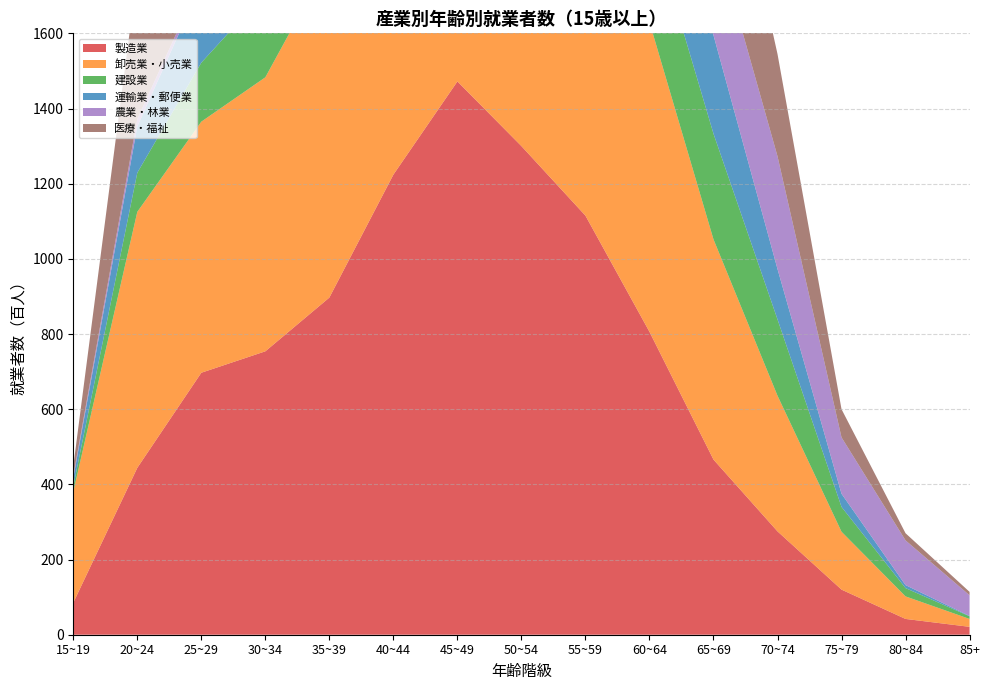

Reading left to right, extract all data points from this chart.

製造業: 15~19=85	20~24=444	25~29=697	30~34=754	35~39=897	40~44=1224	45~49=1472	50~54=1300	55~59=1115	60~64=806	65~69=466	70~74=275	75~79=120	80~84=42	85+=21
卸売業・小売業: 15~19=295	20~24=681	25~29=668	30~34=729	35~39=898	40~44=1006	45~49=1284	50~54=1003	55~59=943	60~64=824	65~69=586	70~74=361	75~79=154	80~84=60	85+=21
建設業: 15~19=15	20~24=104	25~29=157	30~34=225	35~39=285	40~44=363	45~49=407	50~54=383	55~59=295	60~64=279	65~69=281	70~74=203	75~79=66	80~84=22	85+=7
運輸業・郵便業: 15~19=22	20~24=123	25~29=210	30~34=229	35~39=327	40~44=448	45~49=551	50~54=527	55~59=390	60~64=388	65~69=262	70~74=134	75~79=35	80~84=8	85+=1
農業・林業: 15~19=6	20~24=20	25~29=13	30~34=27	35~39=61	40~44=83	45~49=87	50~54=74	55~59=87	60~64=155	65~69=282	70~74=300	75~79=150	80~84=119	85+=55
医療・福祉: 15~19=25	20~24=388	25~29=553	30~34=594	35~39=730	40~44=779	45~49=839	50~54=709	55~59=650	60~64=614	65~69=432	70~74=272	75~79=75	80~84=19	85+=9